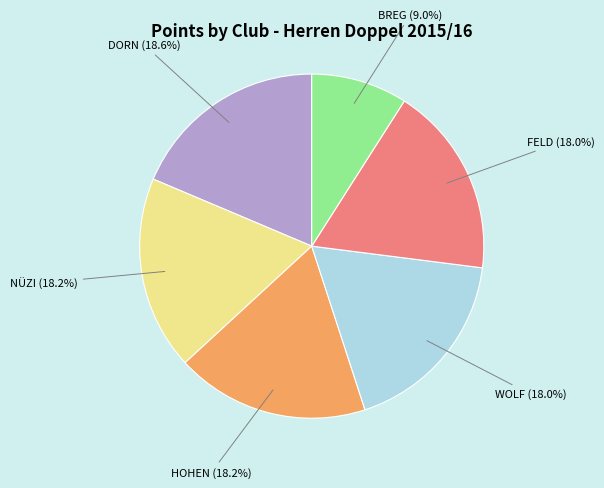

Does any single category account for the majority?

No